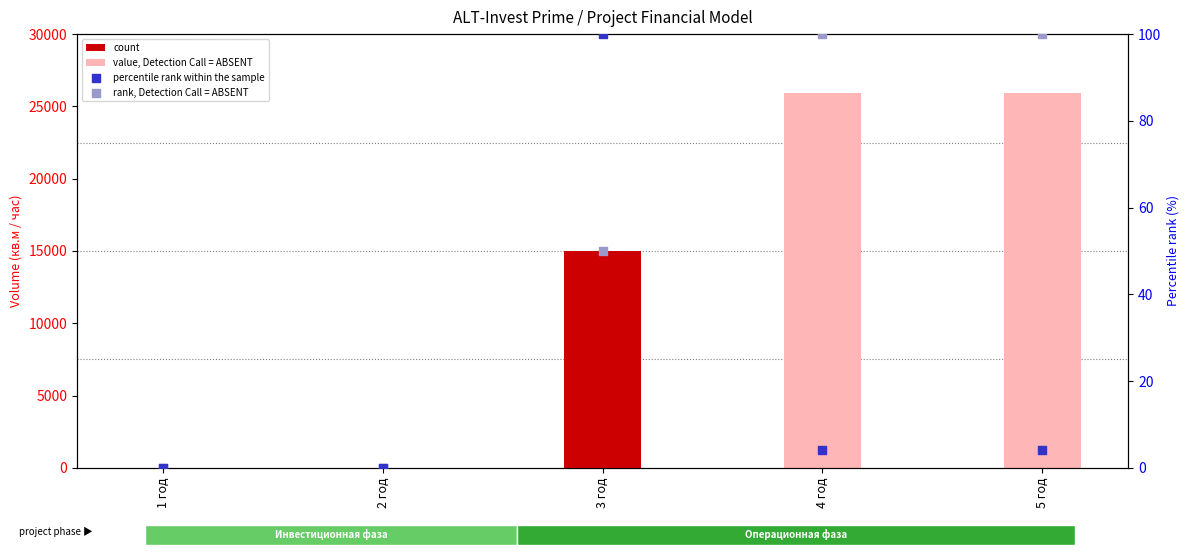

Which series contains the lowest Y value?

count